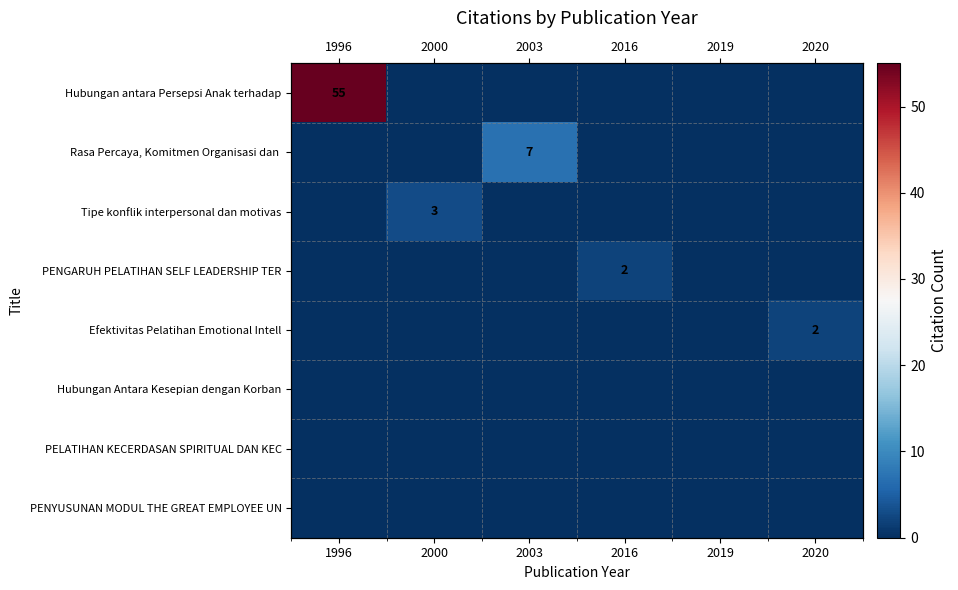

What is the difference between the highest and lowest values at 2020?

2